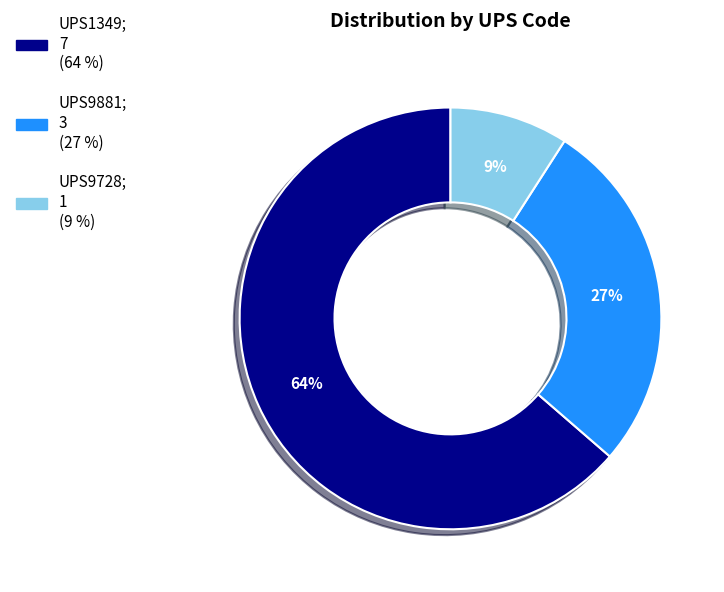

What is the smallest slice in the pie chart?

UPS9728